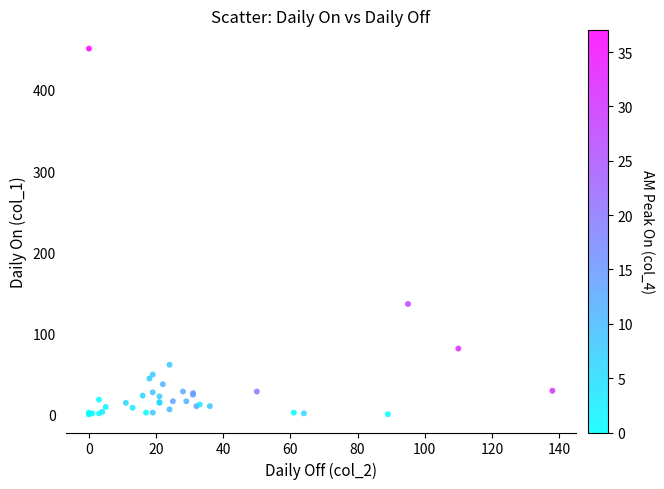

What Y value in the scatter plot is closest to 225?

136